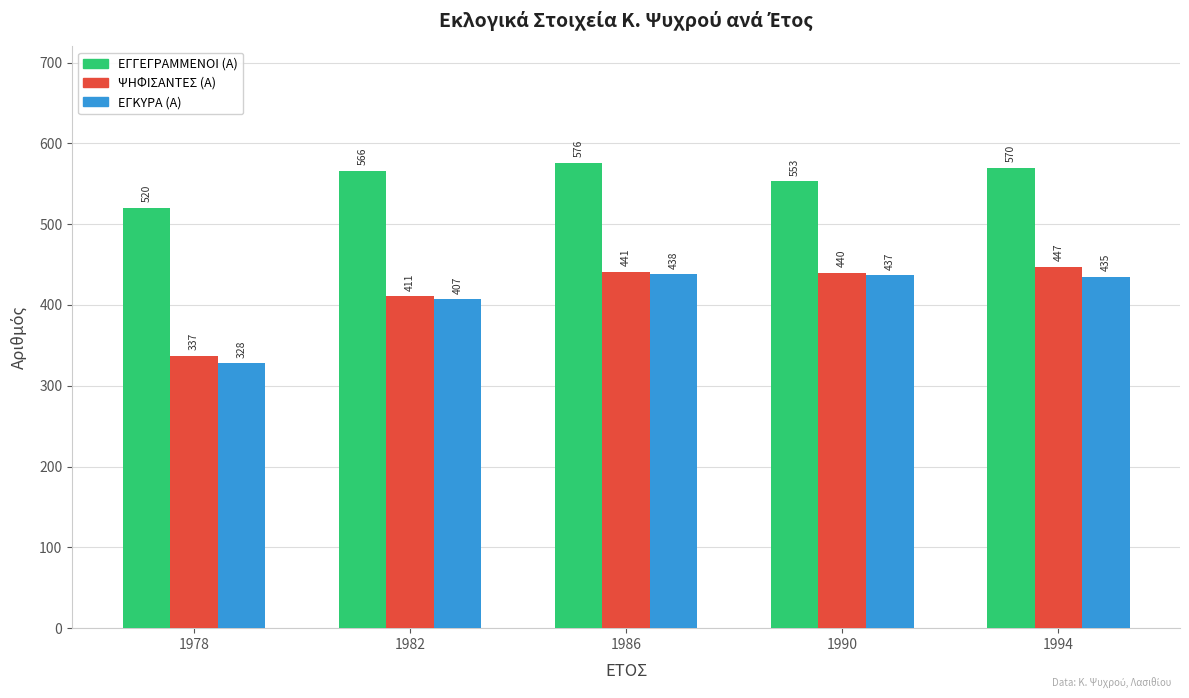

At which label does ΕΓΓΕΓΡΑΜΜΕΝΟΙ (Α) reach its minimum?

1978